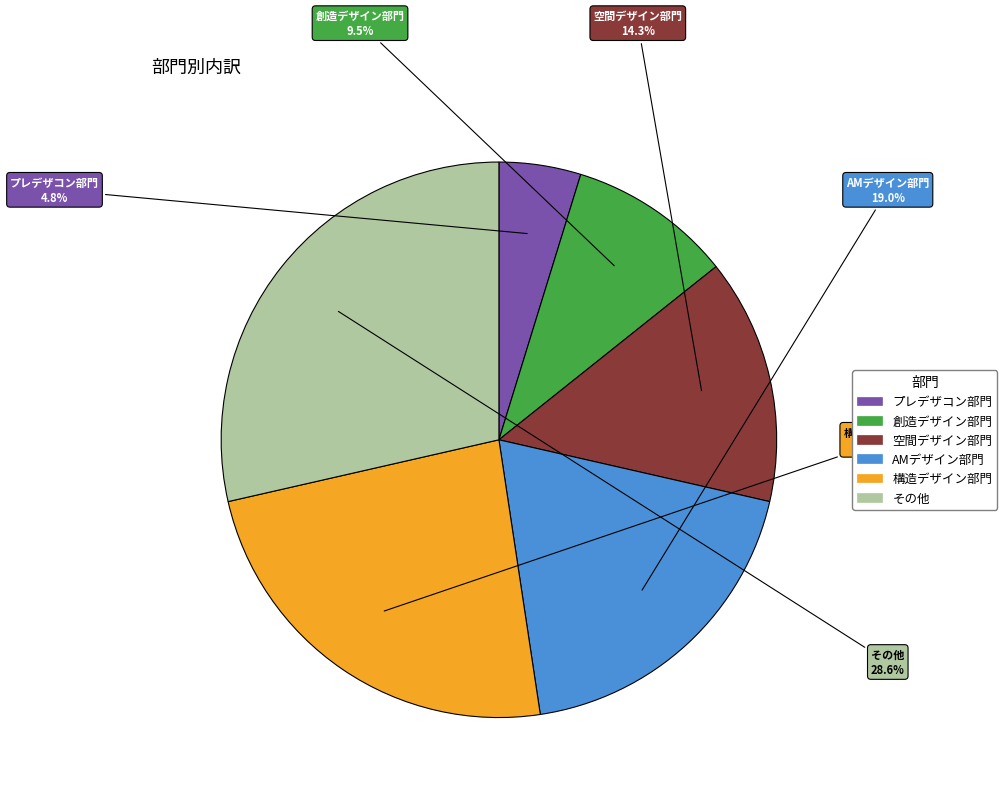

Which has a higher value, 空間デザイン部門 or 構造デザイン部門?

構造デザイン部門